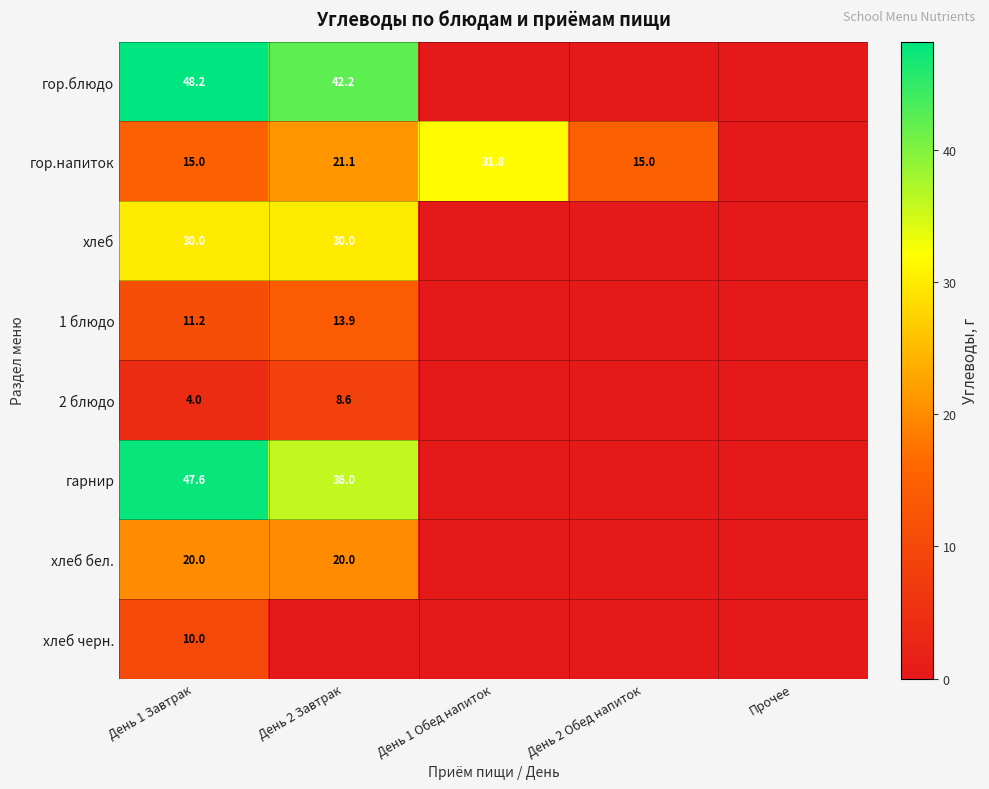

What is the total value across all series at День 1 Завтрак?

186.0